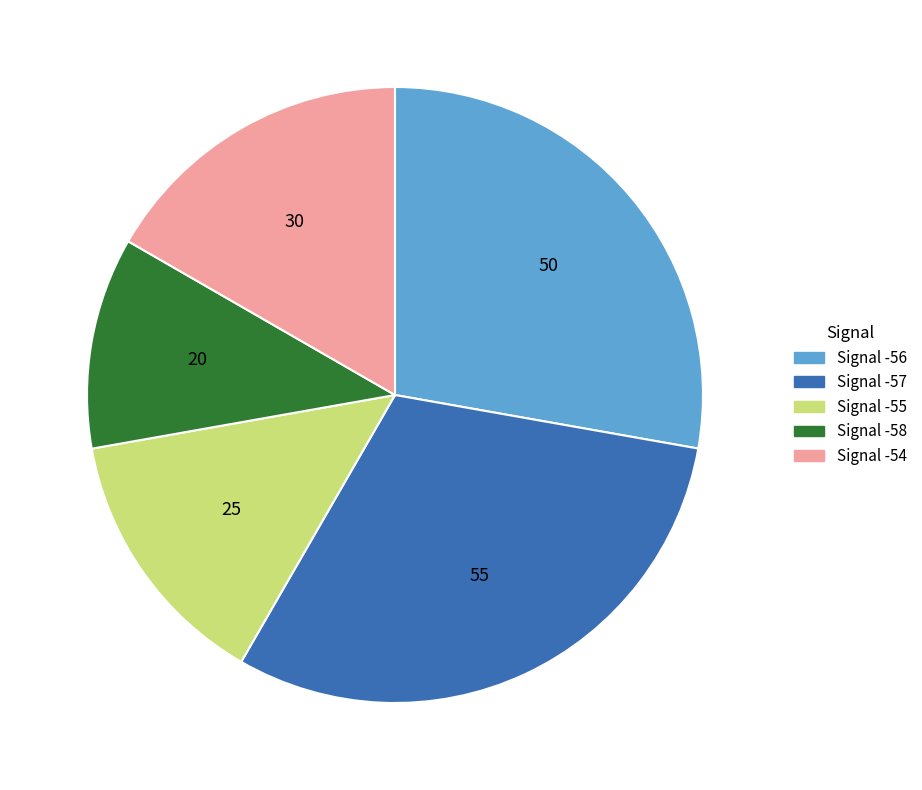

Does any single category account for the majority?

No